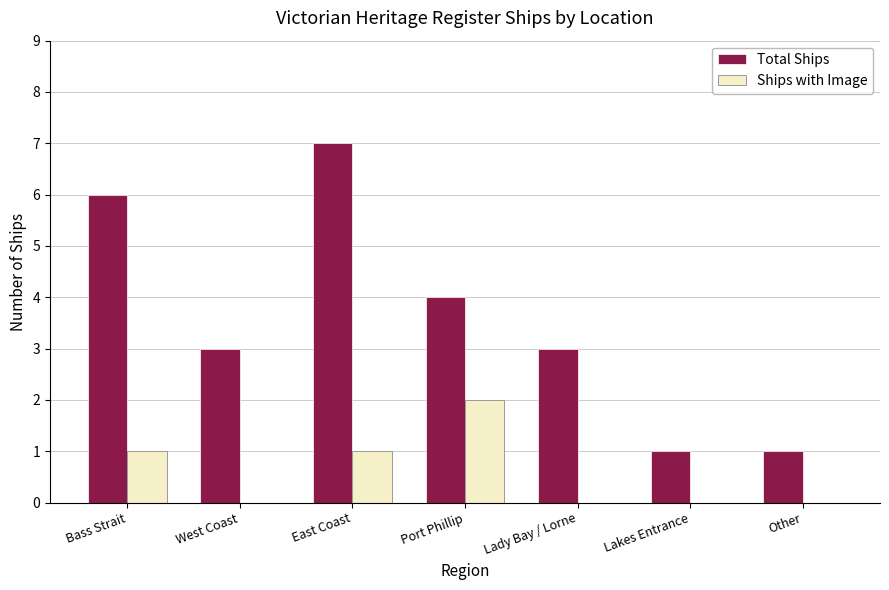

Reading right to left, extract all data points from this chart.

Total Ships: Other=1	Lakes Entrance=1	Lady Bay / Lorne=3	Port Phillip=4	East Coast=7	West Coast=3	Bass Strait=6
Ships with Image: Other=0	Lakes Entrance=0	Lady Bay / Lorne=0	Port Phillip=2	East Coast=1	West Coast=0	Bass Strait=1